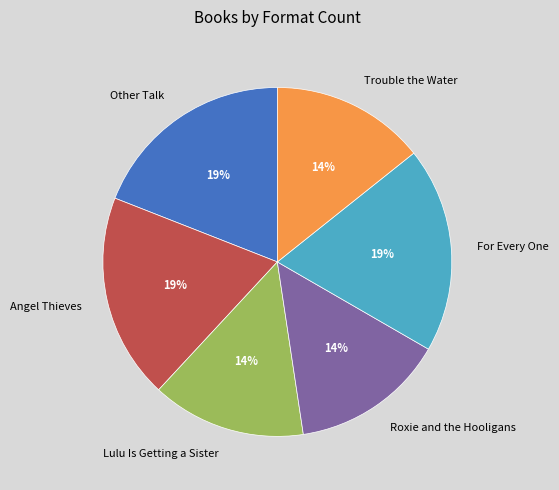

Between Other Talk and Roxie and the Hooligans, which is larger?

Other Talk